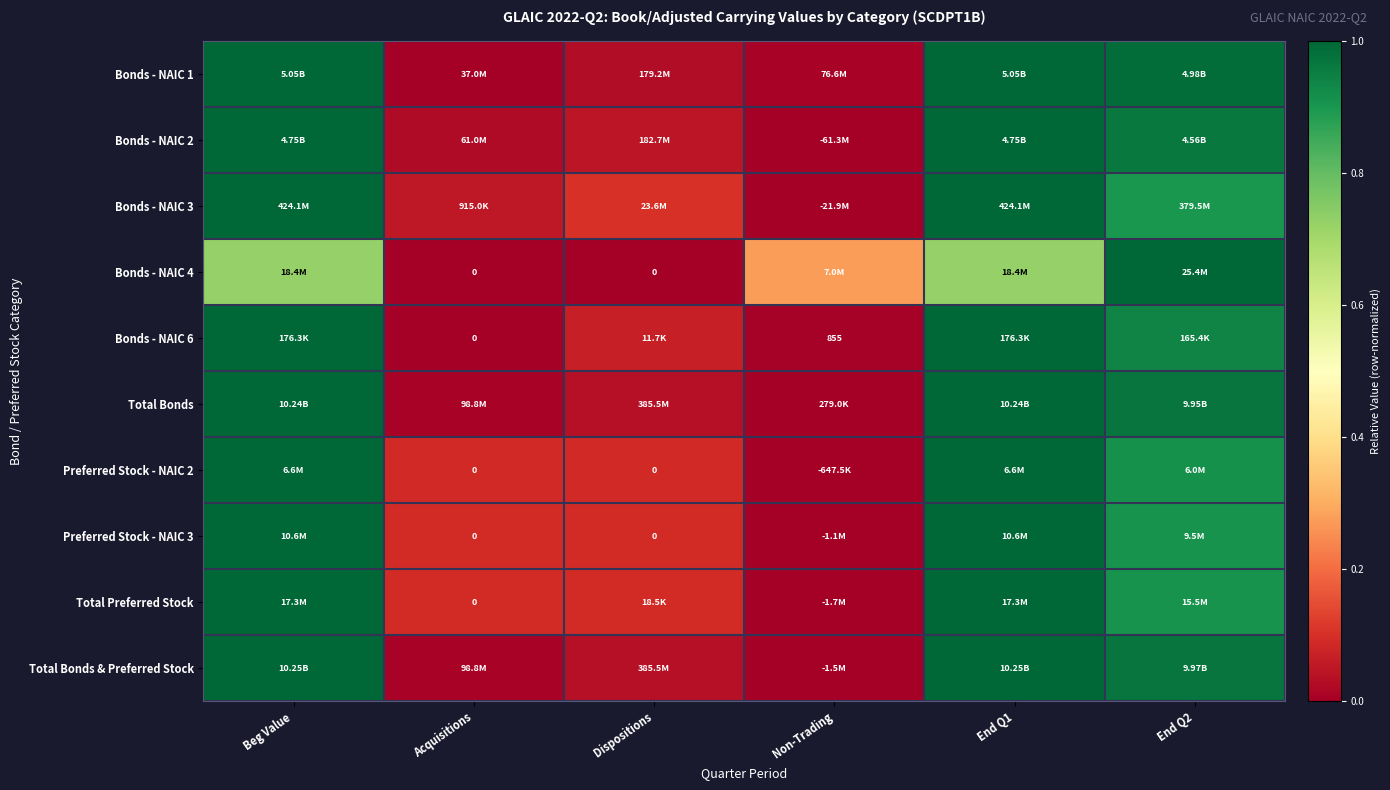

How many data points does each series have?

6